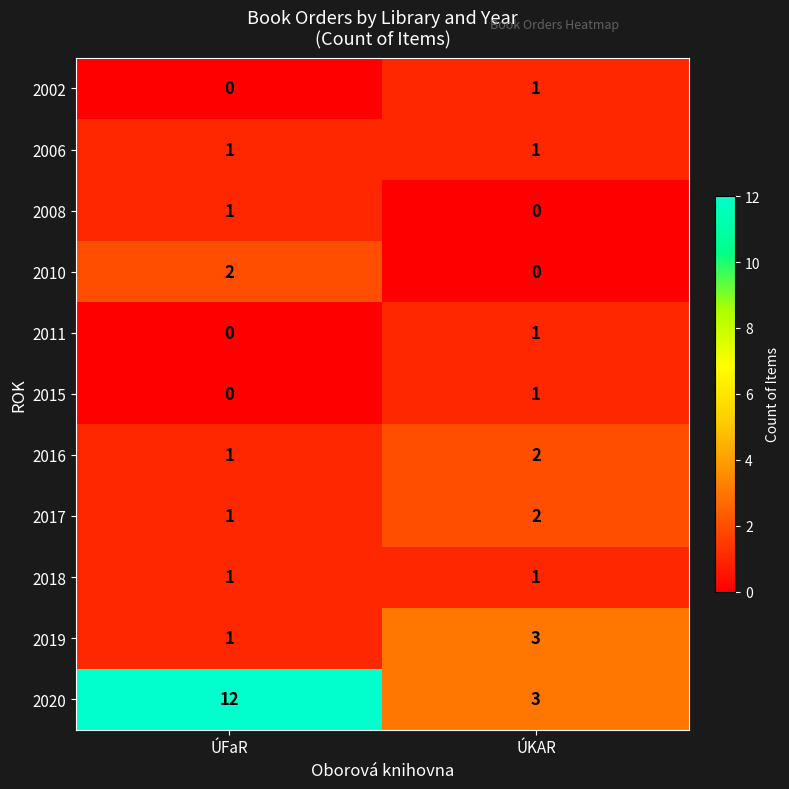

Which series has the largest range (max minus min)?

2020